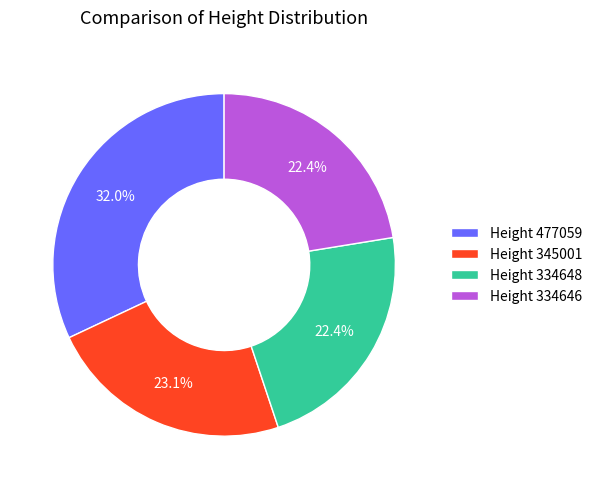

Approximately how many times larger is the value at Height 334648 compared to Height 477059?

0.7